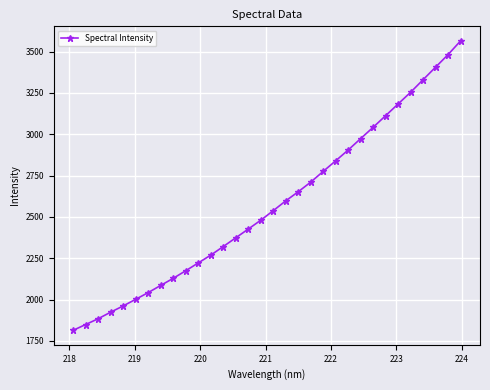

What is the minimum value shown in the chart?

1814.6